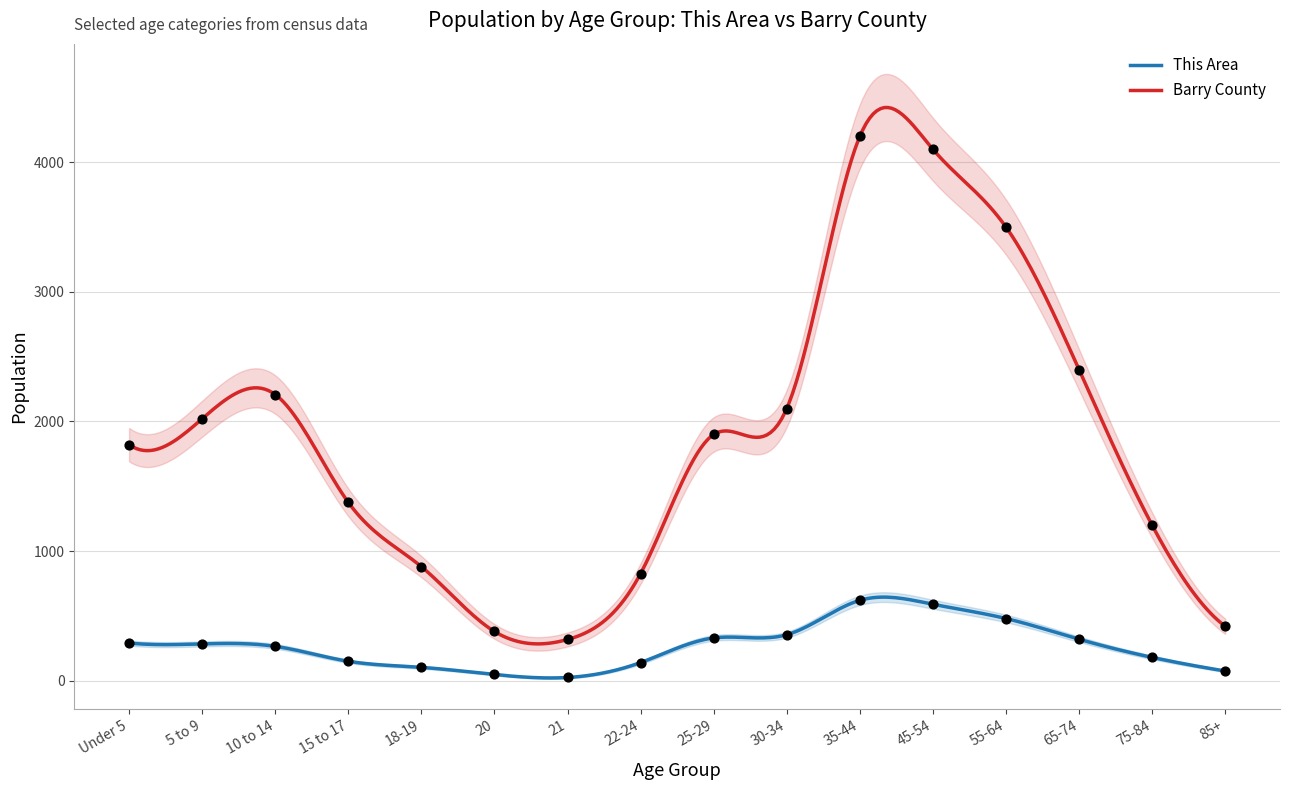

At how many categories does at least one series exceed 1537?

9